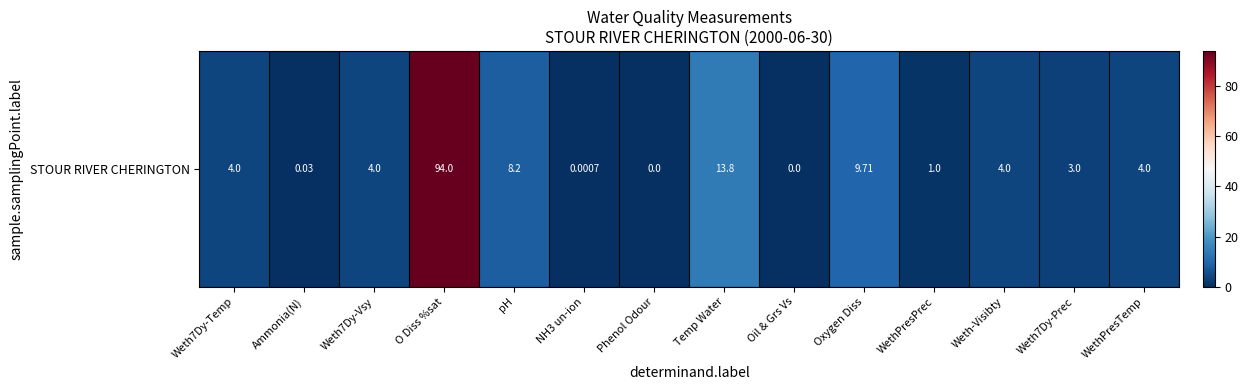

List the labels in order of value, largest first.

O Diss %sat, Temp Water, Oxygen Diss, pH, Weth7Dy-Temp, Weth7Dy-Vsy, Weth-Visibty, WethPresTemp, Weth7Dy-Prec, WethPresPrec, Ammonia(N), NH3 un-ion, Phenol Odour, Oil & Grs Vs